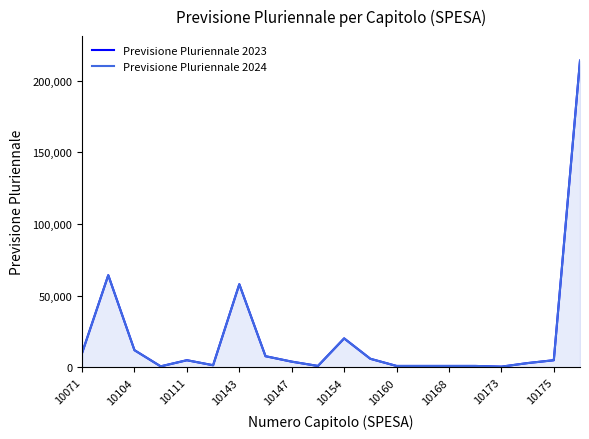

Which series has the largest total across all categories?

Previsione Pluriennale 2023